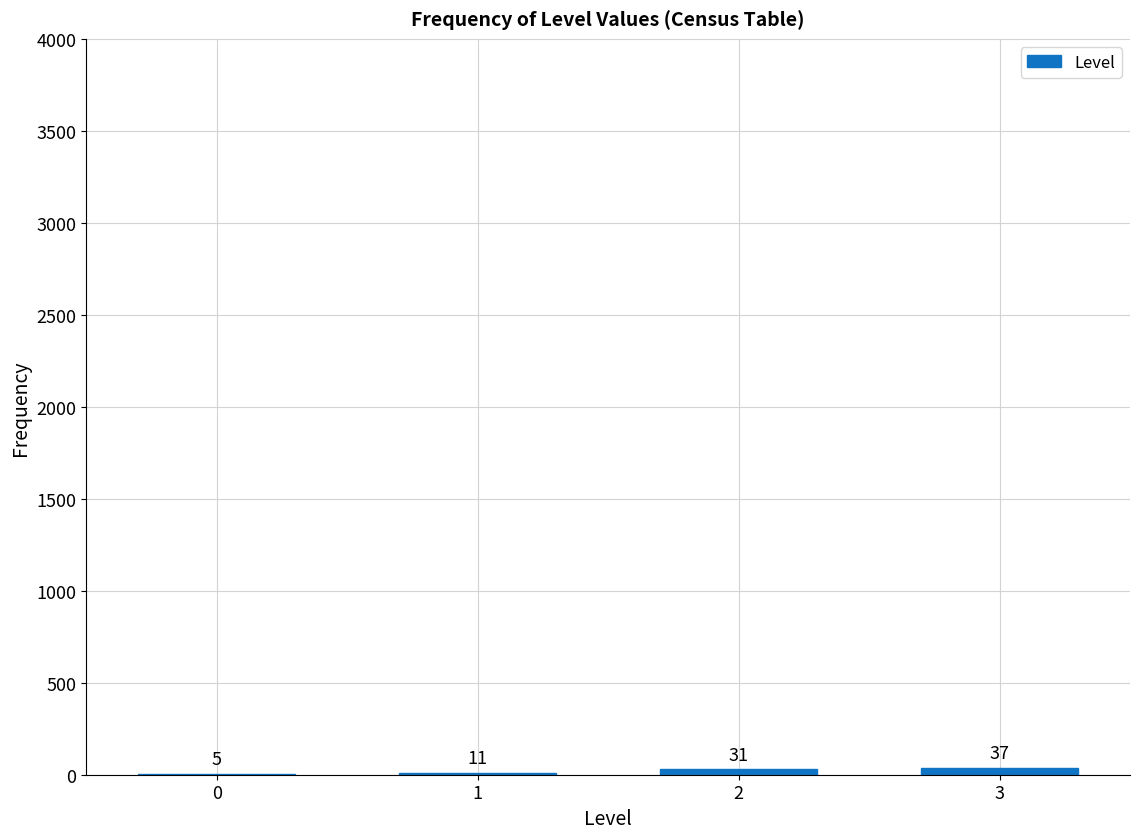

Reading right to left, list all the values displayed in this chart.

3=37	2=31	1=11	0=5